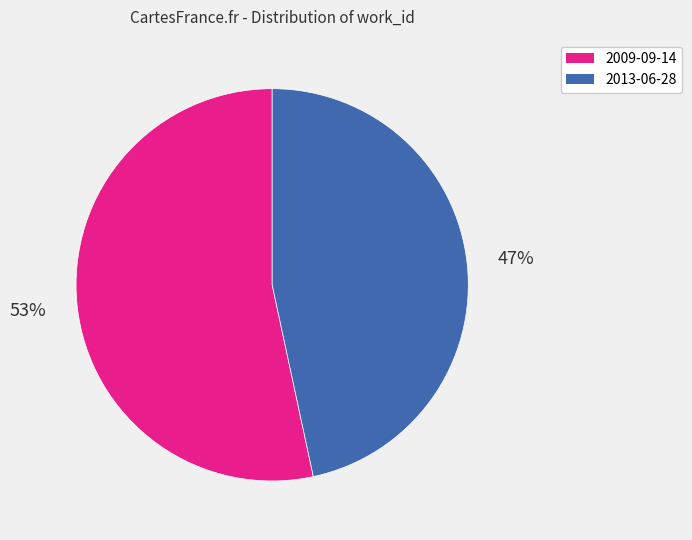

To the nearest percent, what is the average slice percentage?

50%